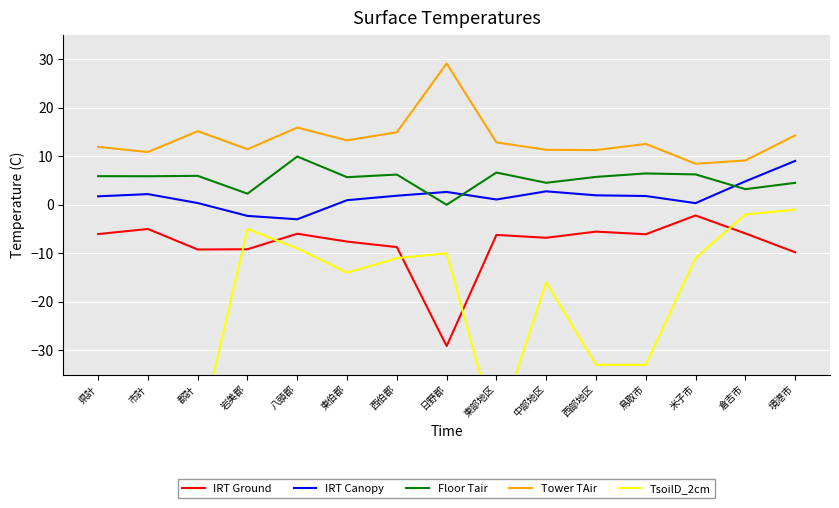

Where does the Floor Tair series first go above 5?

県計